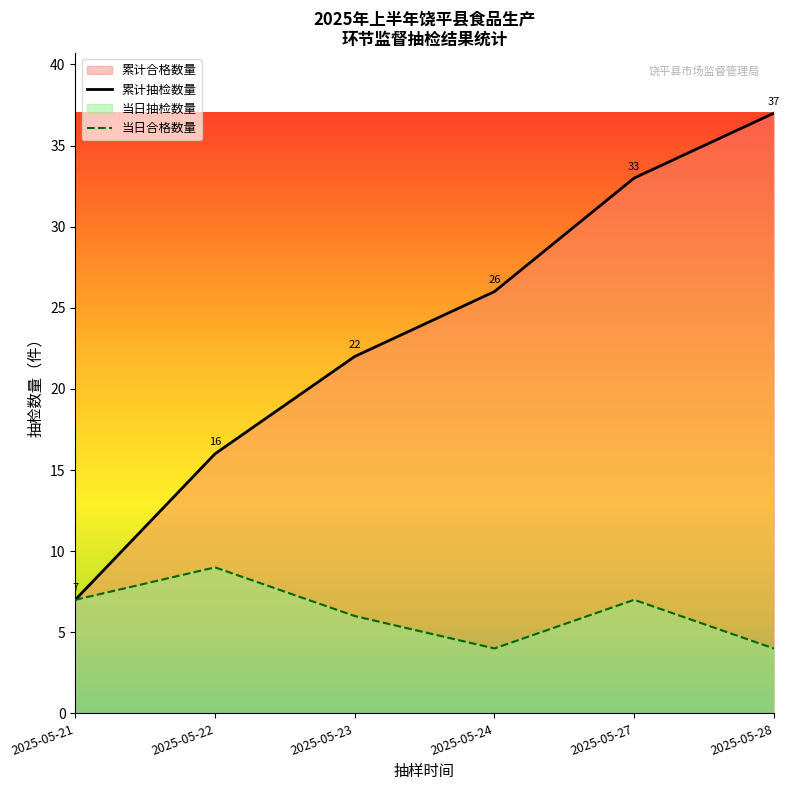

What is the sum of all 累计抽检数量 values?

141